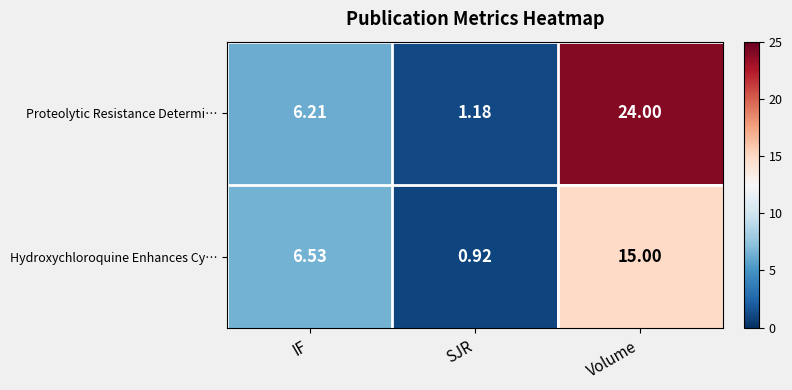

At which category is the sum across all series the highest?

Volume